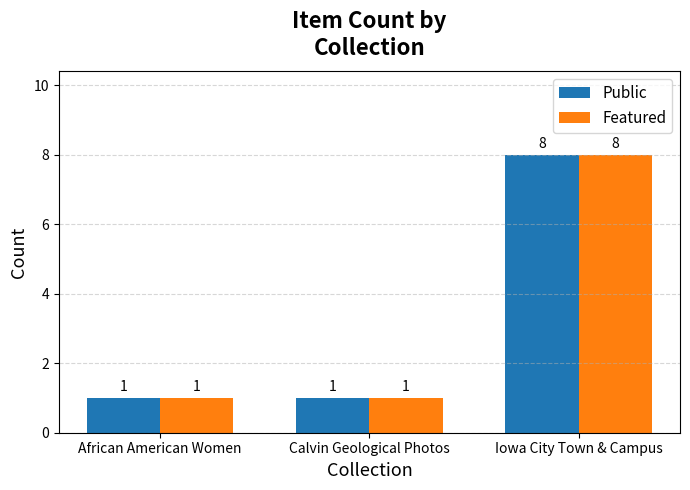

What is the sum of all Public values?

10